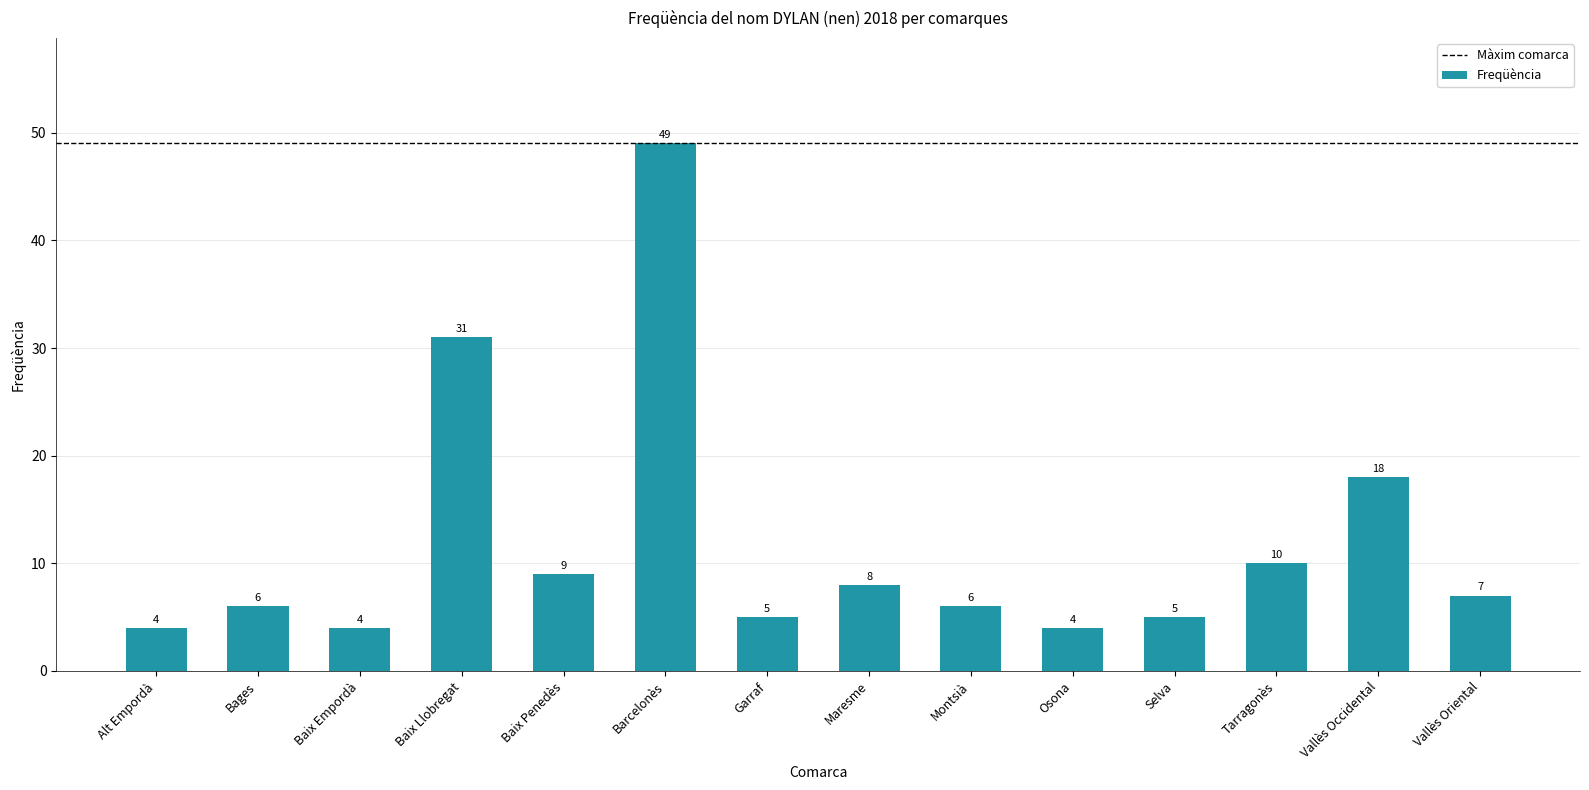

What is the label of the 3rd bar from the left?

Baix Empordà